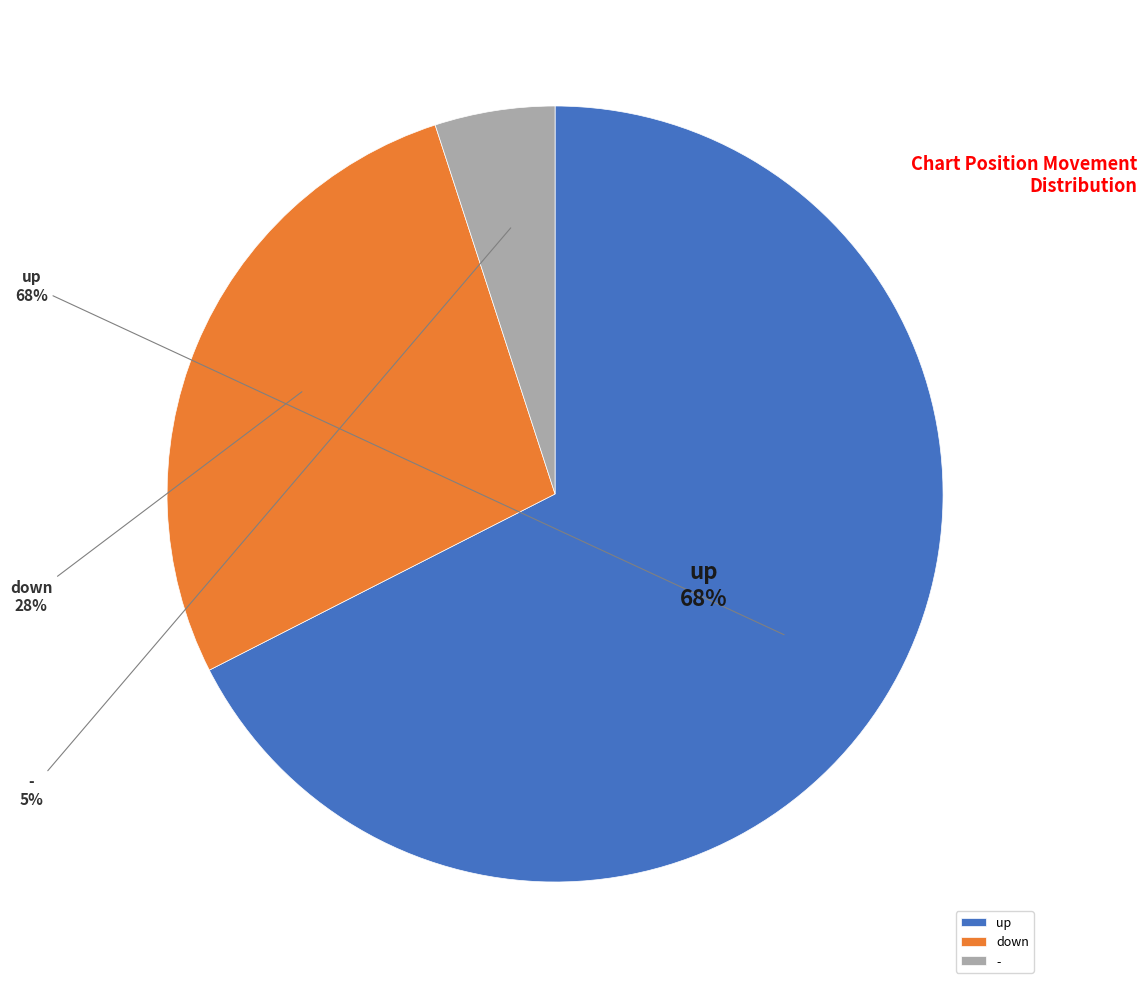

How many segments does this pie chart have?

3